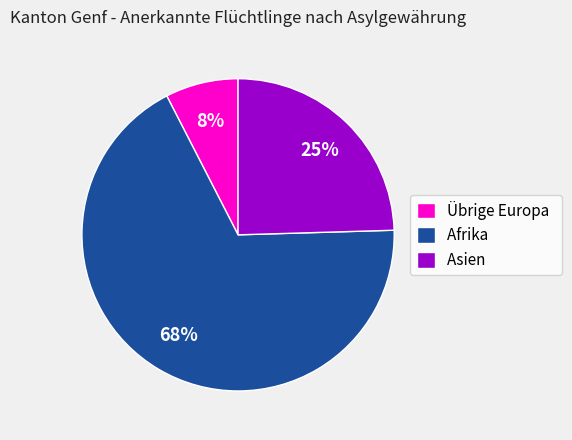

What is the smallest slice in the pie chart?

Übrige Europa